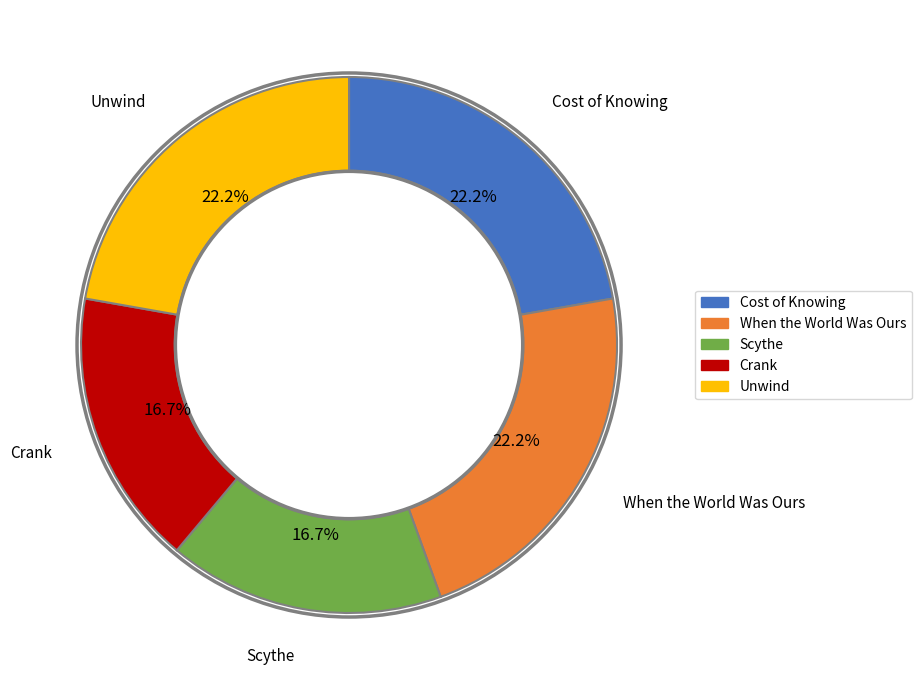

What percentage is the When the World Was Ours slice, to the nearest percent?

22%